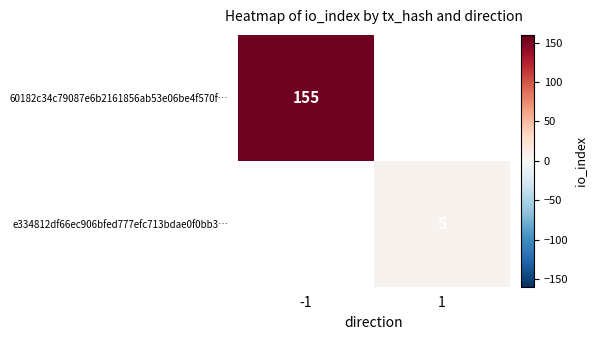

True or false: 60182c34c79087e6b2161856ab53e06be4f570f… has a value of 91 at -1.

False